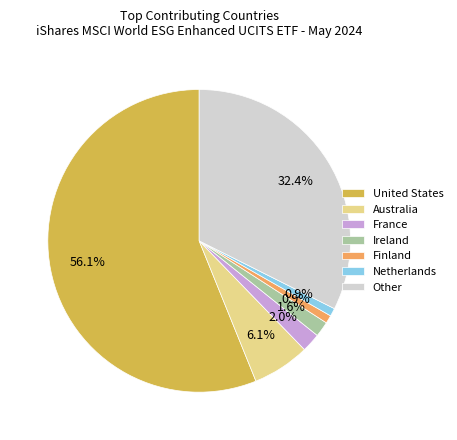

To the nearest percent, what is the average slice percentage?

14%